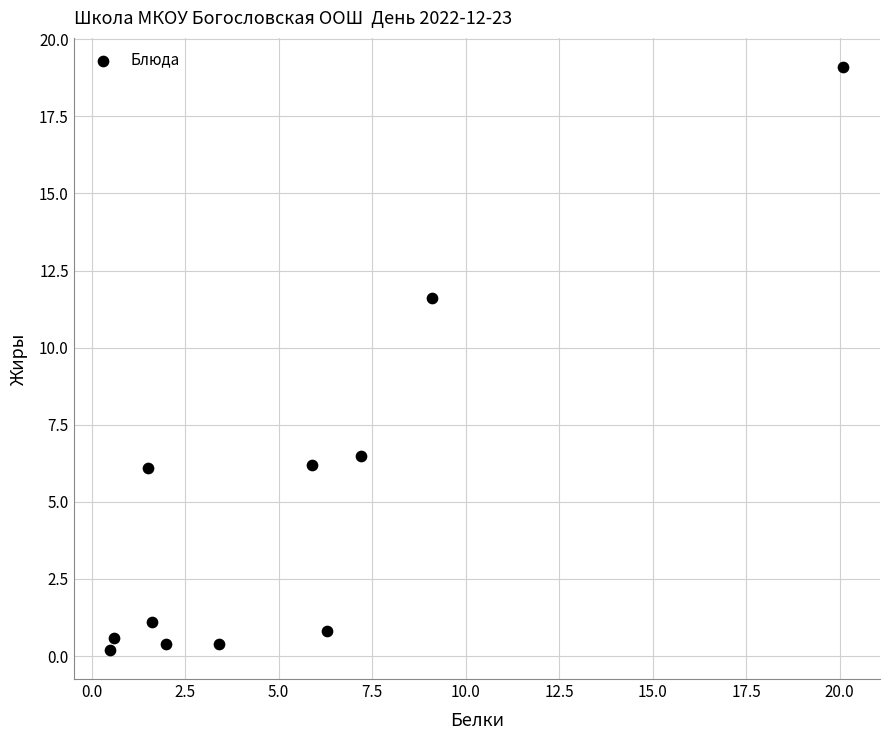

What is the average Y value?

4.8